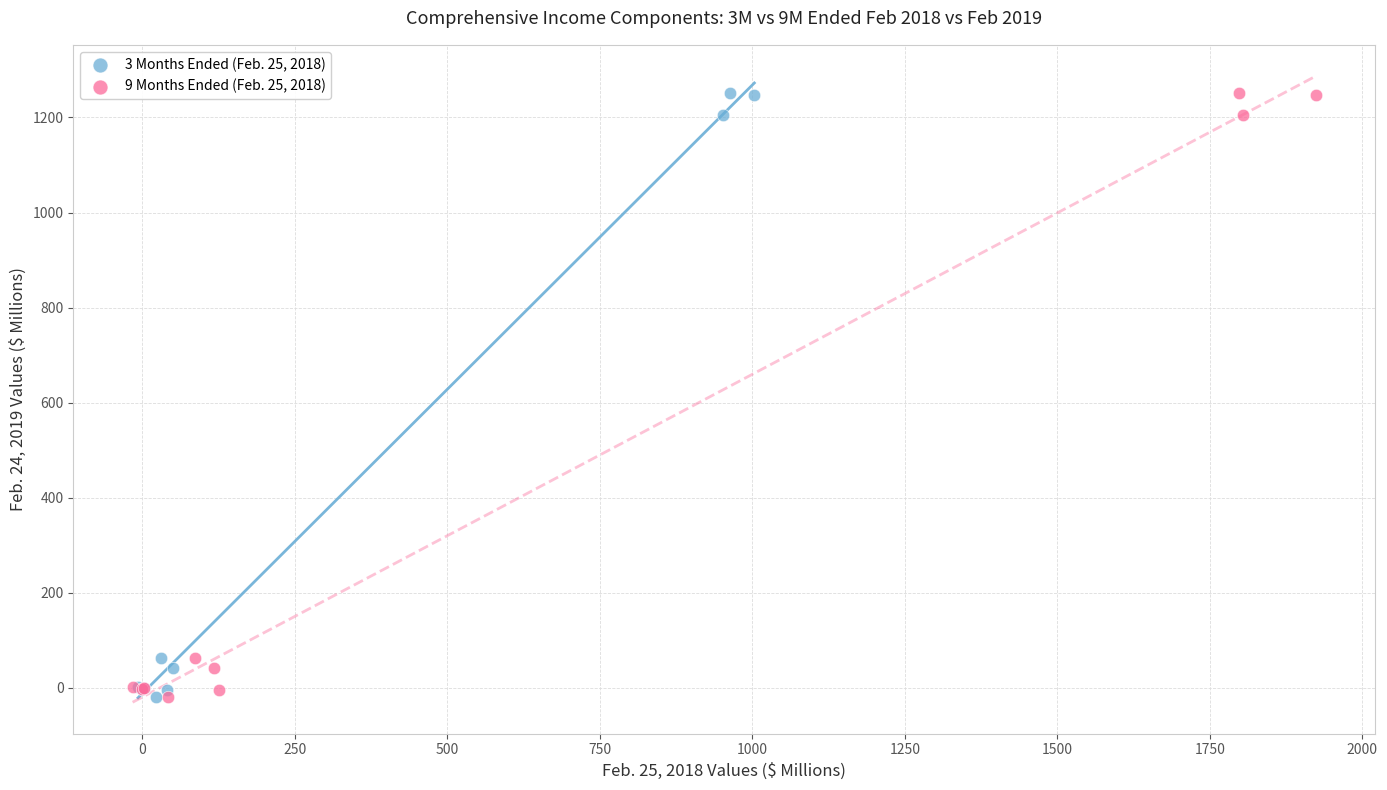

What are all the series names shown in the legend?

3 Months Ended (Feb. 25, 2018), 9 Months Ended (Feb. 25, 2018)